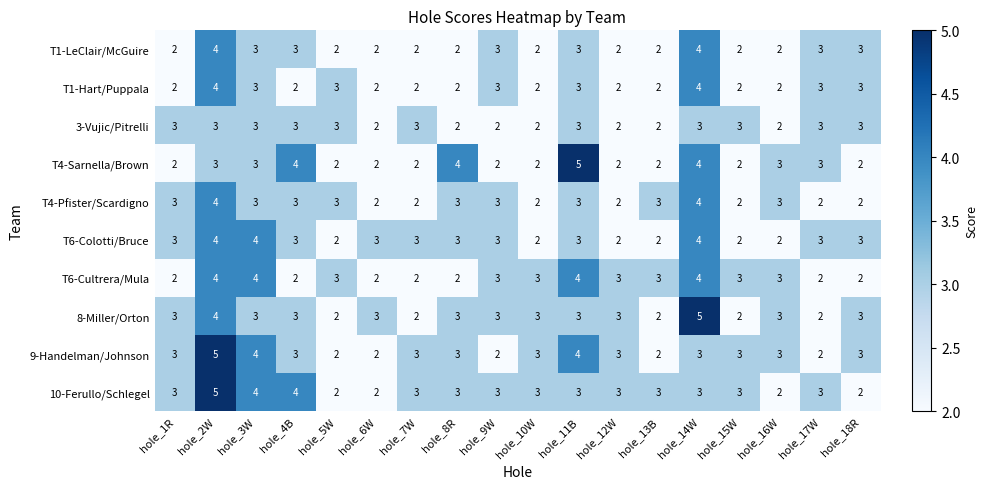

What is the maximum value shown in the chart?

5